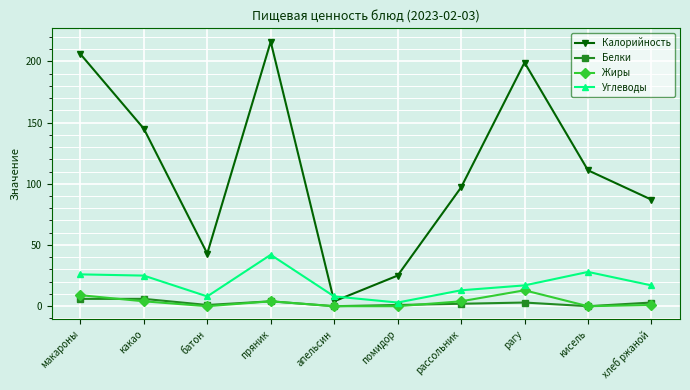

Where does the Белки series first go above 3?

макароны